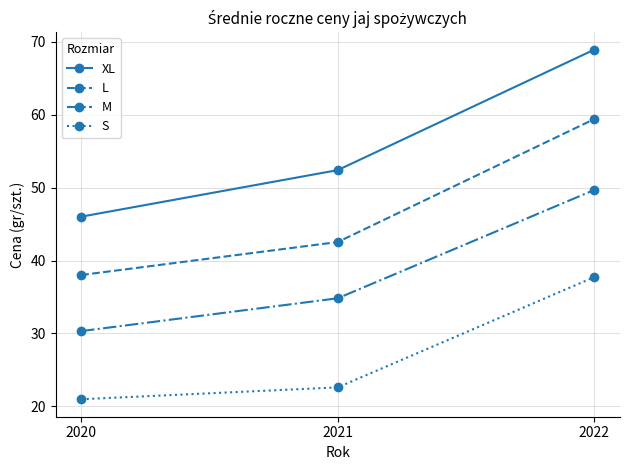

What are all the series names shown in the legend?

XL, L, M, S